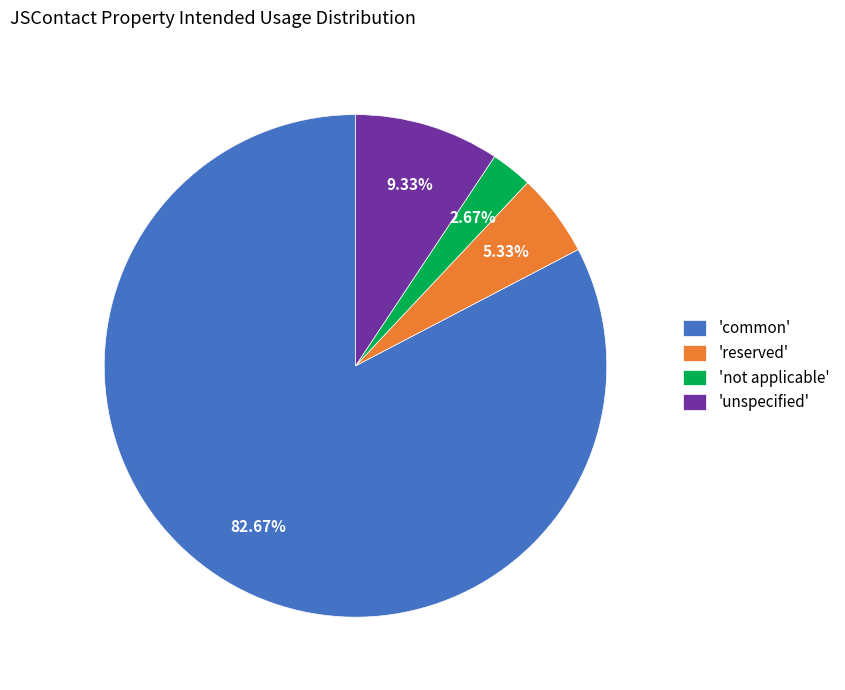

How many segments does this pie chart have?

4